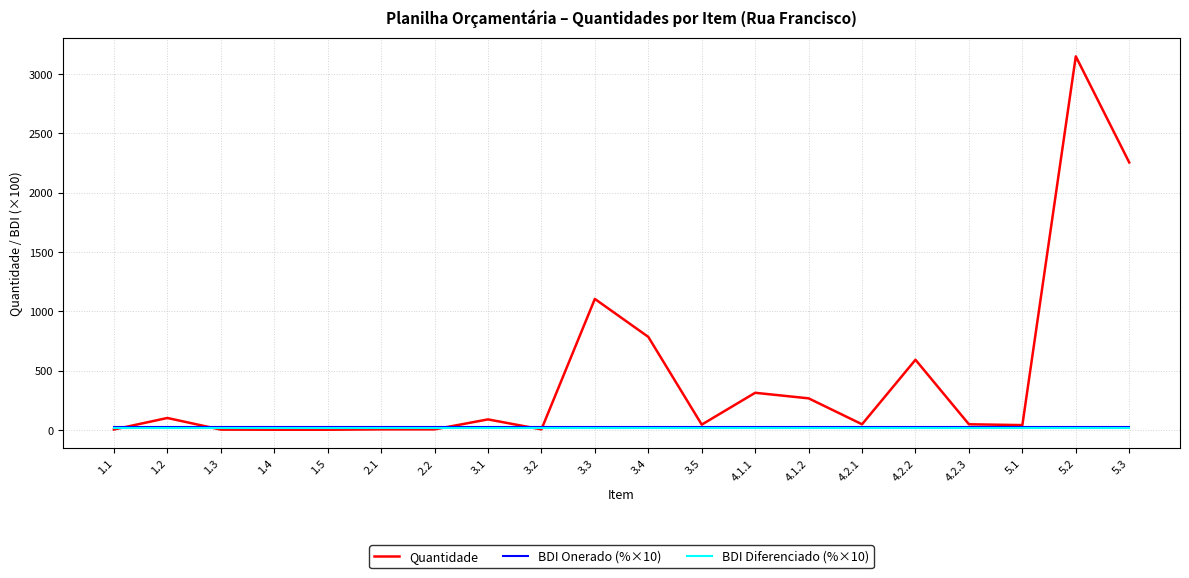

Which series has the largest total across all categories?

Quantidade